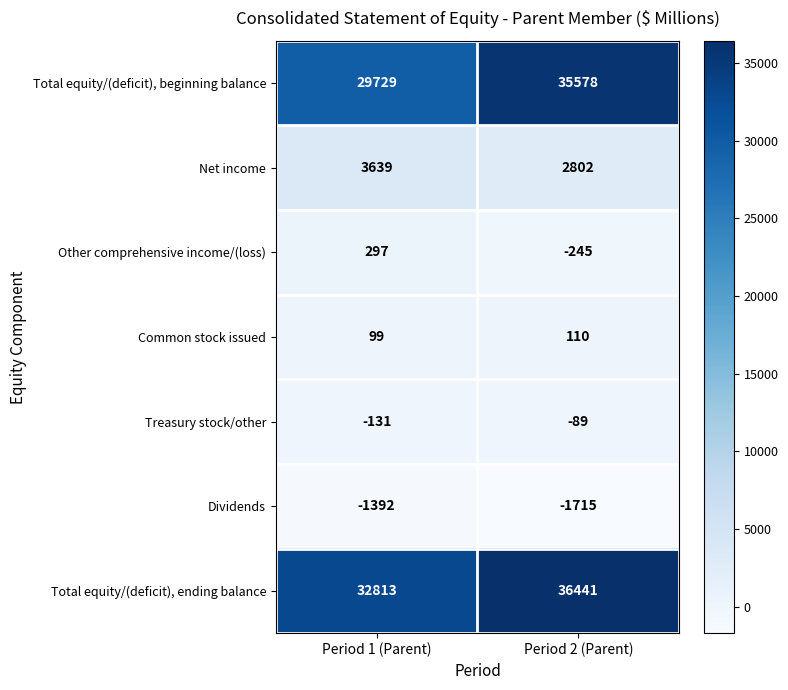

Which series changed the most between Period 1 (Parent) and Period 2 (Parent)?

Total equity/(deficit), beginning balance